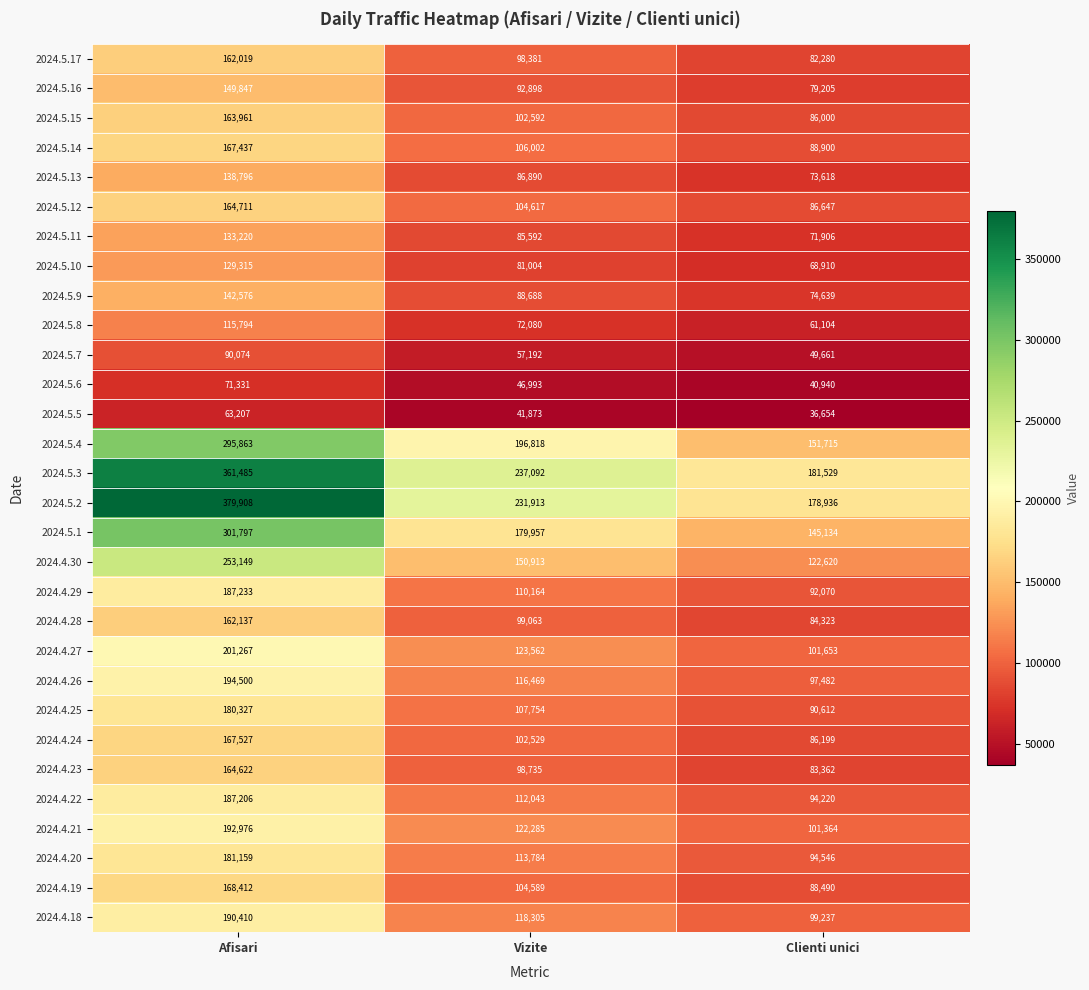

Where is 2024.5.14 nearest to the value 128168?

Vizite